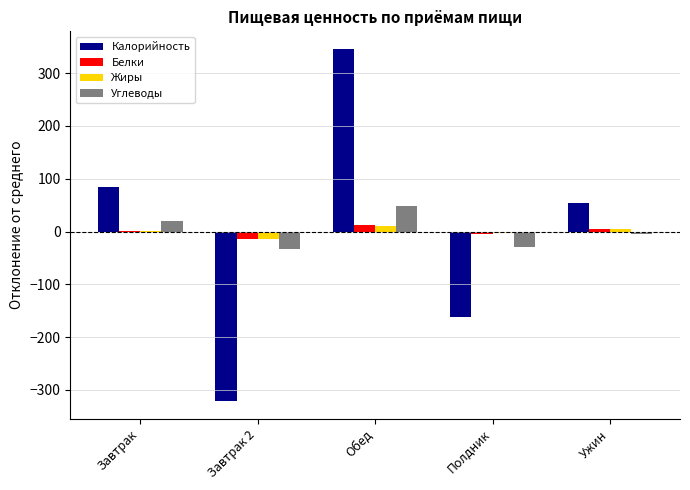

True or false: Калорийность has a value of 117.0 at Завтрак.

False